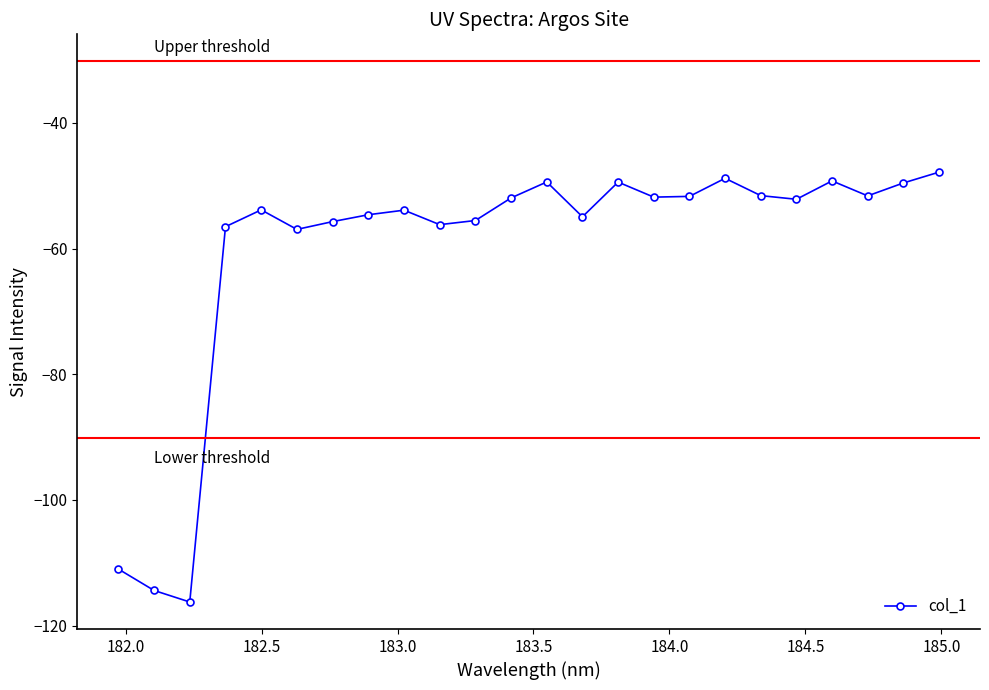

What is the minimum value shown in the chart?

-116.3